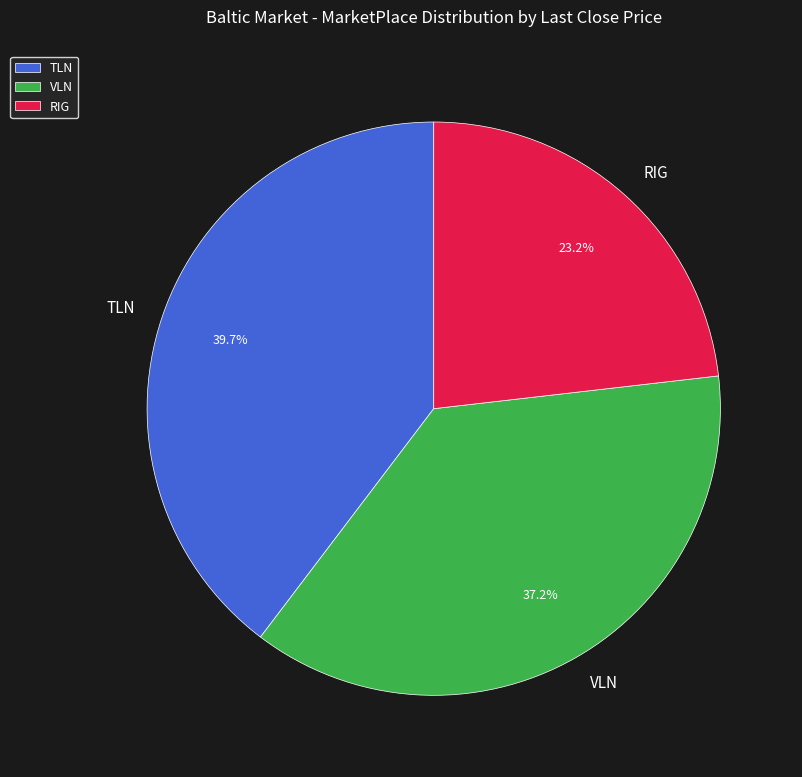

What percentage is NOT represented by VLN?

62.8%